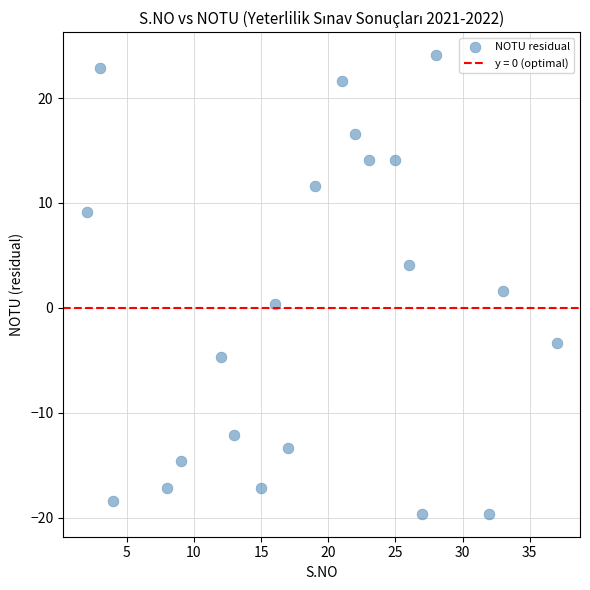

What is the range of X values (max minus min)?

35.0